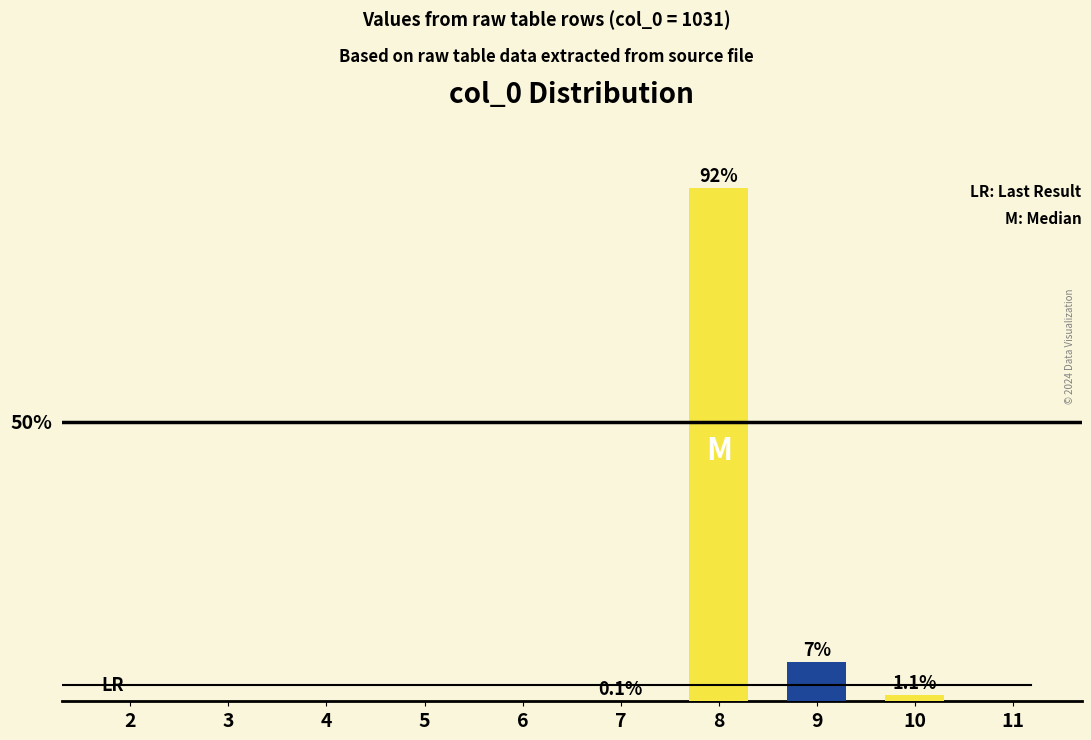

Reading left to right, what are all the values shown in this chart?

0.0	0.0	0.0	0.0	0.0	0.1	92.0	7.0	1.1	0.0